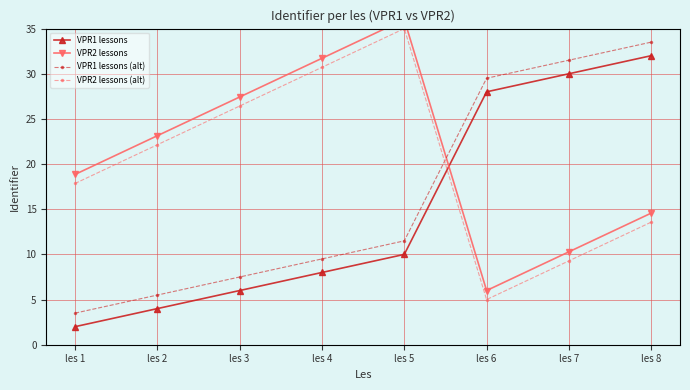

What is the total value across all series at les 2?

54.8